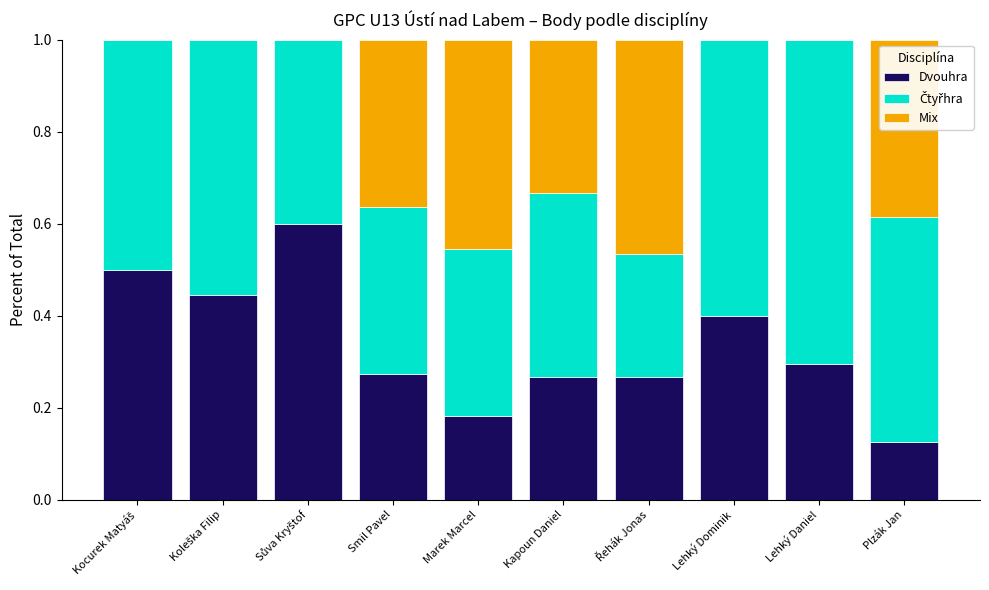

What is the total value across all series at Plzák Jan?

1.0